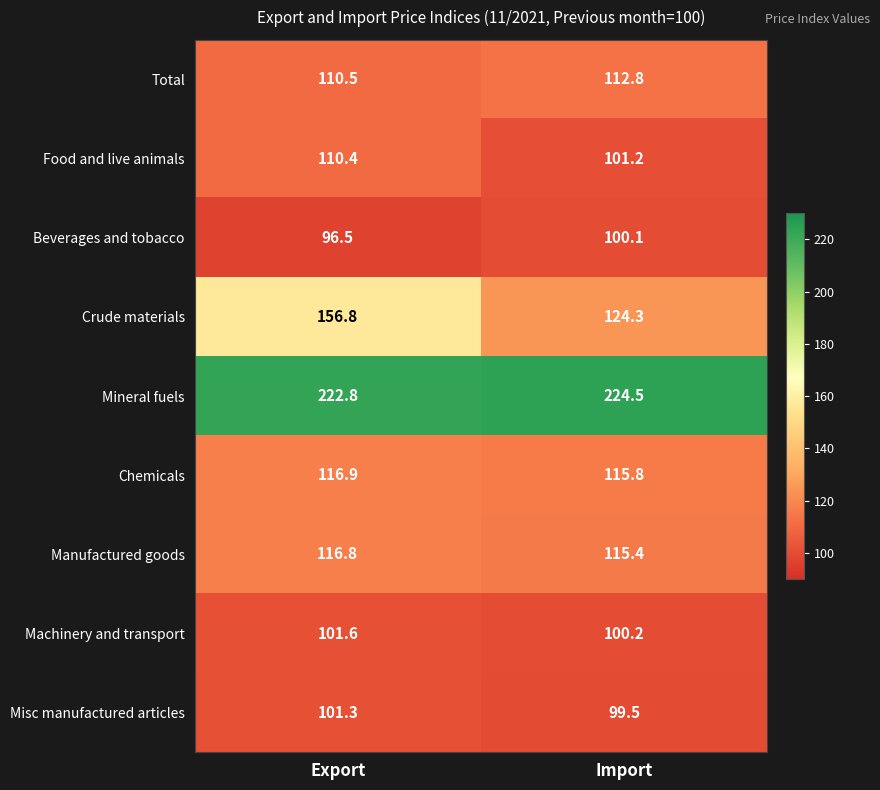

Is it true that Chemicals equals 116.9 at Export?

True